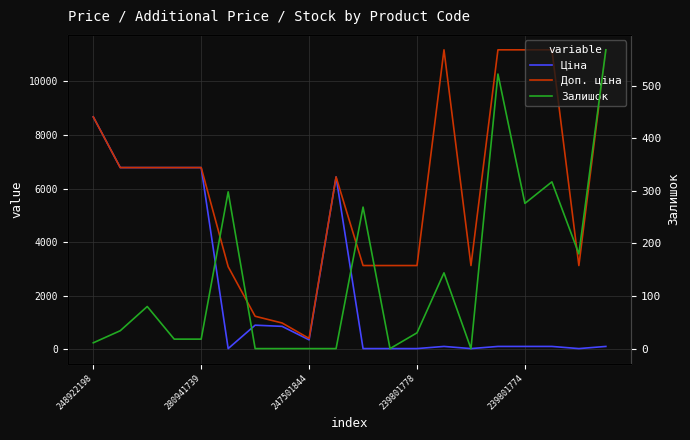

Reading right to left, list all the values displayed in this chart.

Ціна: 111.8	31.3	111.8	111.8	111.8	31.3	111.8	31.3	31.3	31.3	6437.4	357.8	860.8	904.9	30.9	6787.1	6787.1	6787.1	6787.1	8679.5
Доп. ціна: 11182.0	3131.0	11182.0	11182.0	11182.0	3131.0	11182.0	3131.0	3131.0	3131.0	6437.4	410.0	986.5	1237.9	3088.0	6787.1	6787.1	6787.1	6787.1	8679.5
Залишок: 568.0	180.0	317.0	276.0	522.0	0.0	144.0	30.0	0.0	269.0	0.0	0.0	0.0	0.0	298.0	18.0	18.0	80.0	34.0	11.0